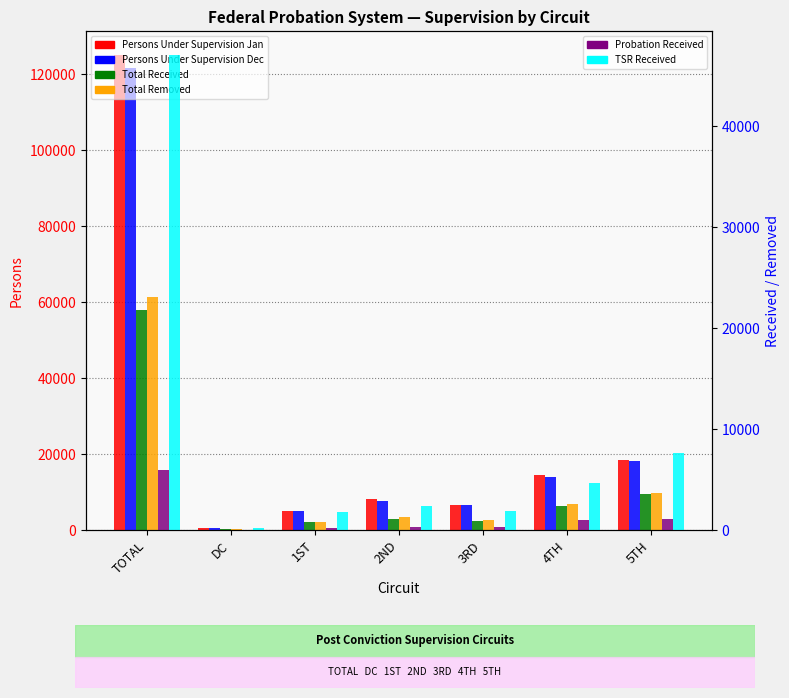

Which series has the largest range (max minus min)?

Persons Under Supervision Jan